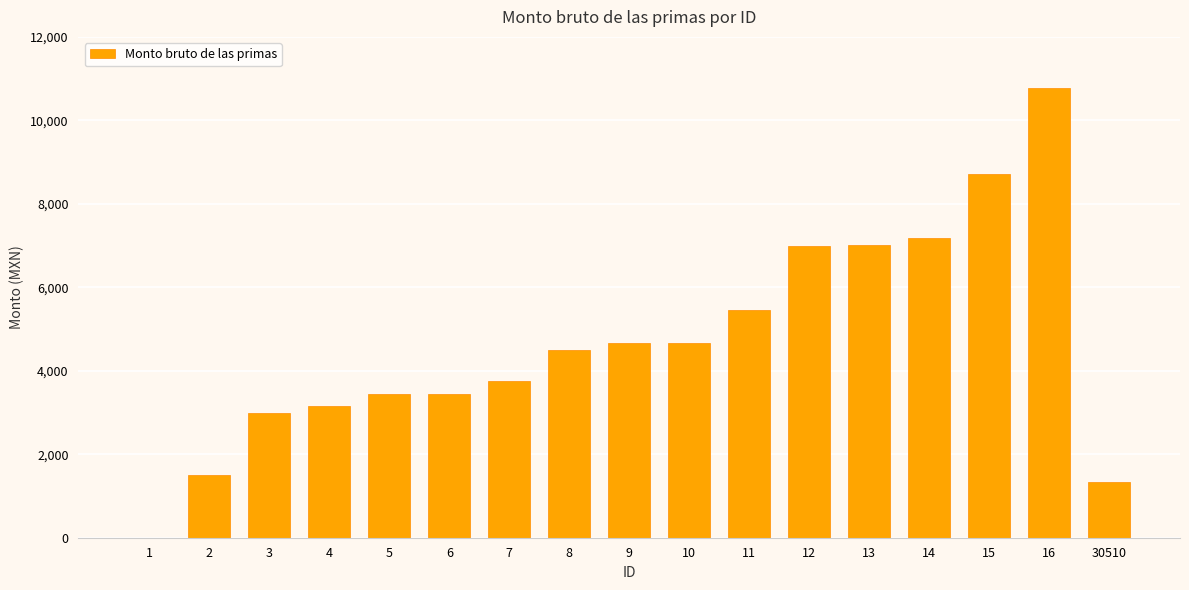

Are the bars horizontal?

No